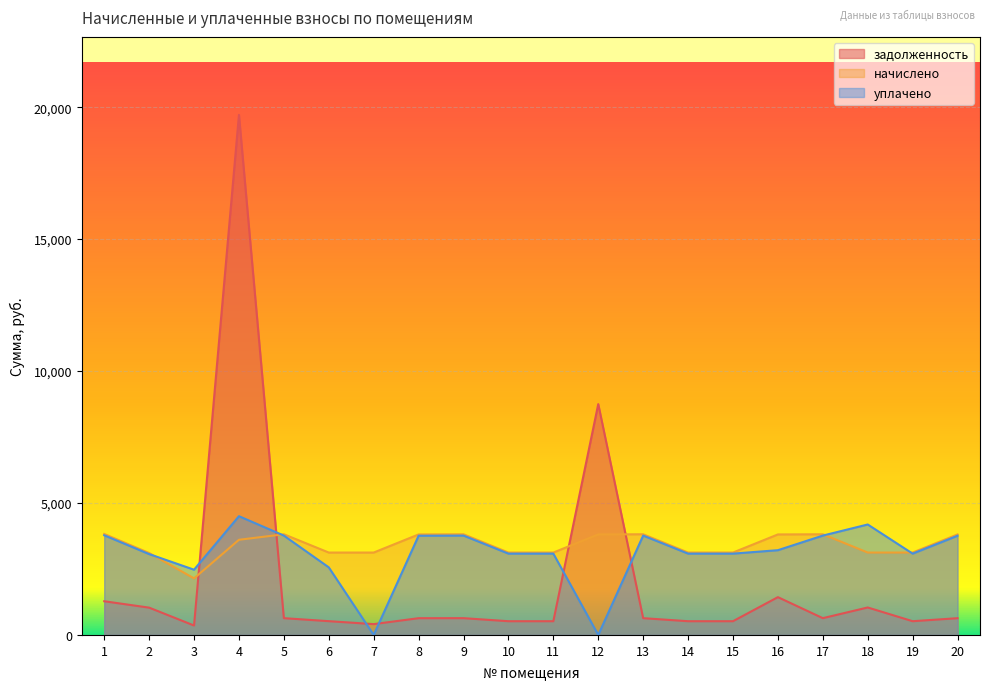

What is the approximate value of уплачено at 3?

2472.5